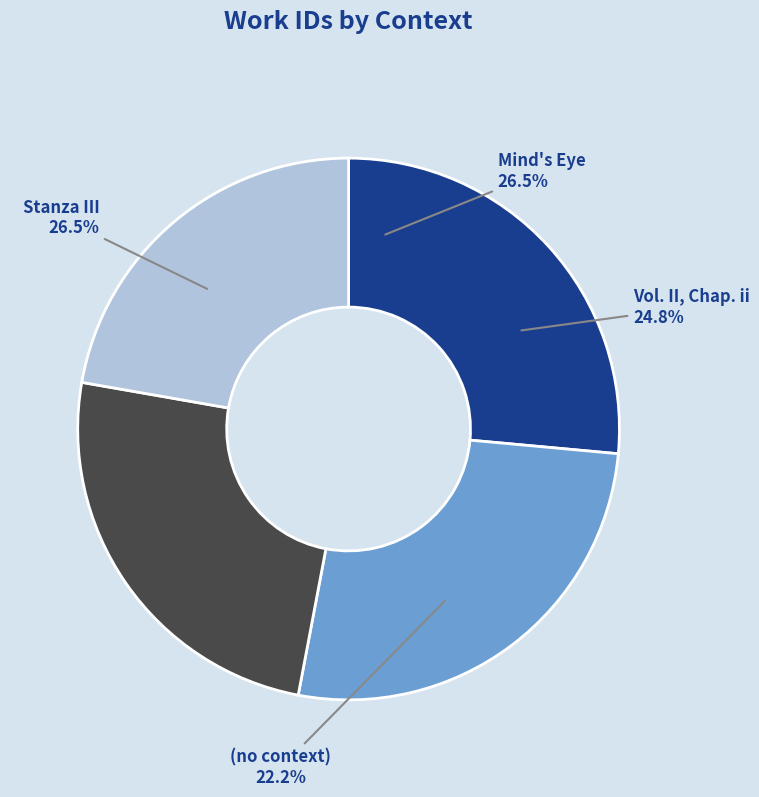

Do Vol. II, Chap. ii and (no context) together represent more than half of the pie?

No